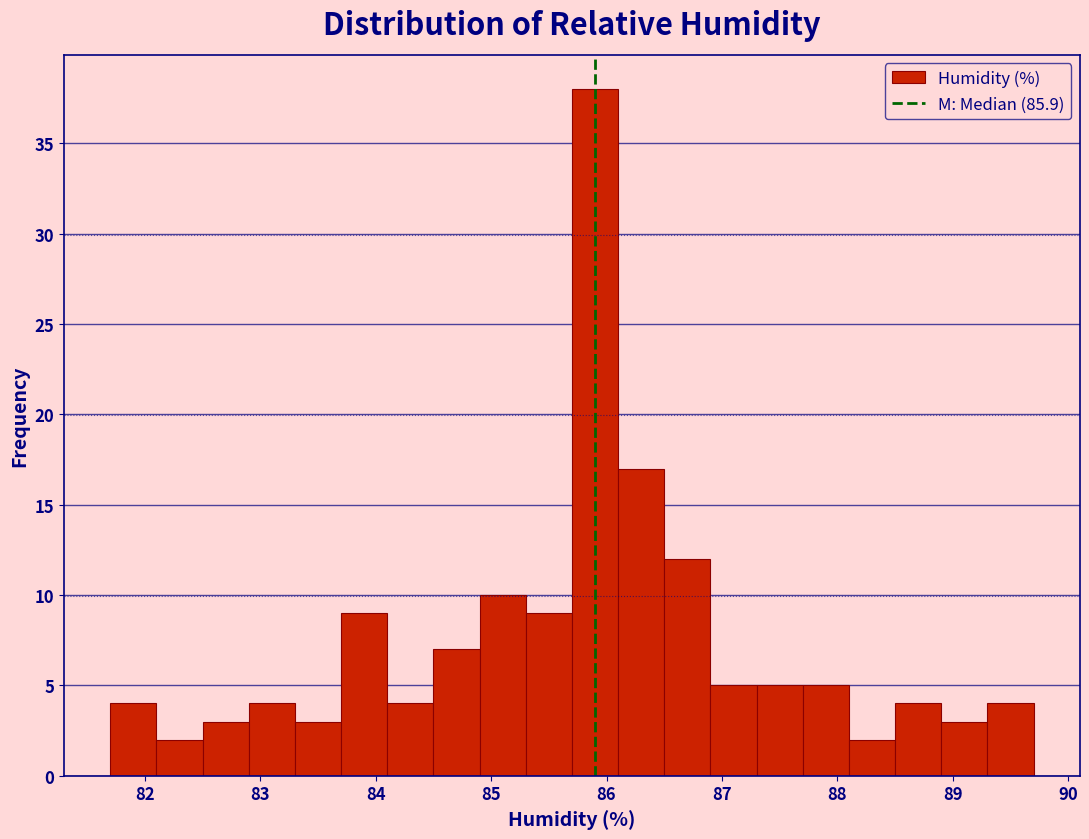

Reading left to right, list every bar in this chart as the range it spans on the x-axis followed by its height. The values are not printed on the chart, so give them approximately, as read against the axis.

81.7 to 82.1: 4
82.1 to 82.5: 2
82.5 to 82.9: 3
82.9 to 83.3: 4
83.3 to 83.7: 3
83.7 to 84.1: 9
84.1 to 84.5: 4
84.5 to 84.9: 7
84.9 to 85.3: 10
85.3 to 85.7: 9
85.7 to 86.1: 38
86.1 to 86.5: 17
86.5 to 86.9: 12
86.9 to 87.3: 5
87.3 to 87.7: 5
87.7 to 88.1: 5
88.1 to 88.5: 2
88.5 to 88.9: 4
88.9 to 89.3: 3
89.3 to 89.7: 4